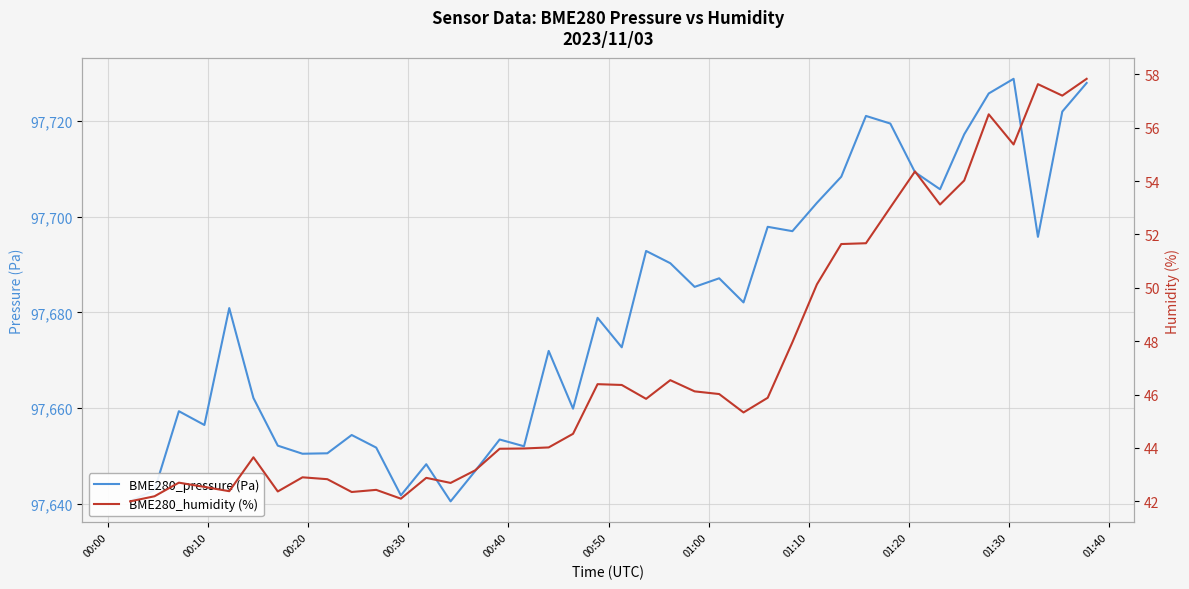

Reading right to left, transcribe all the data shown in this chart.

BME280_pressure (Pa): 97727.9	97721.9	97695.8	97728.8	97725.7	97717.2	97705.7	97709.3	97719.4	97721.0	97708.3	97702.9	97697.0	97697.9	97682.1	97687.1	97685.3	97690.3	97692.8	97672.7	97678.9	97659.9	97672.0	97652.1	97653.5	97646.9	97640.6	97648.3	97641.8	97651.8	97654.4	97650.6	97650.5	97652.2	97662.1	97680.9	97656.5	97659.4	97642.9	97640.6
BME280_humidity (%): 57.8	57.2	57.6	55.4	56.5	54.0	53.1	54.4	53.0	51.7	51.6	50.1	48.0	45.9	45.3	46.0	46.1	46.5	45.8	46.4	46.4	44.5	44.0	44.0	44.0	43.2	42.7	42.9	42.1	42.4	42.4	42.8	42.9	42.4	43.6	42.4	42.5	42.7	42.2	42.0